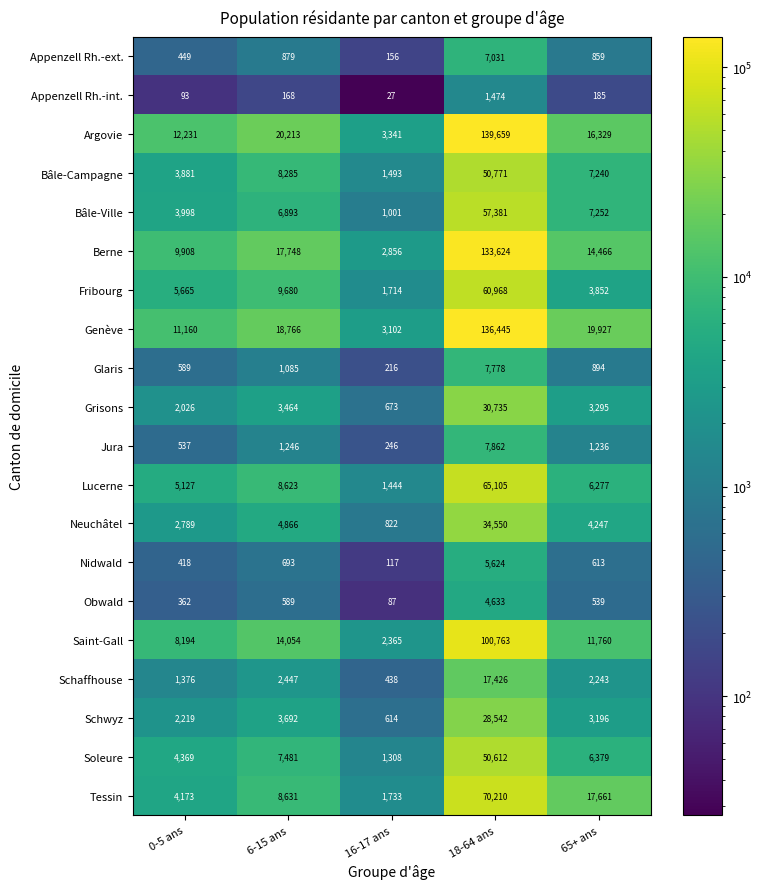

At which category does the chart reach its minimum across all series?

16-17 ans